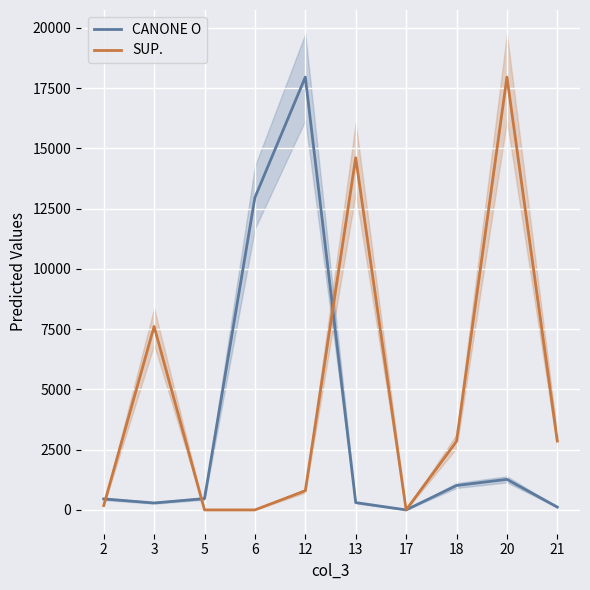

What is the value of the CANONE O point at the 1st from the left?

455.8